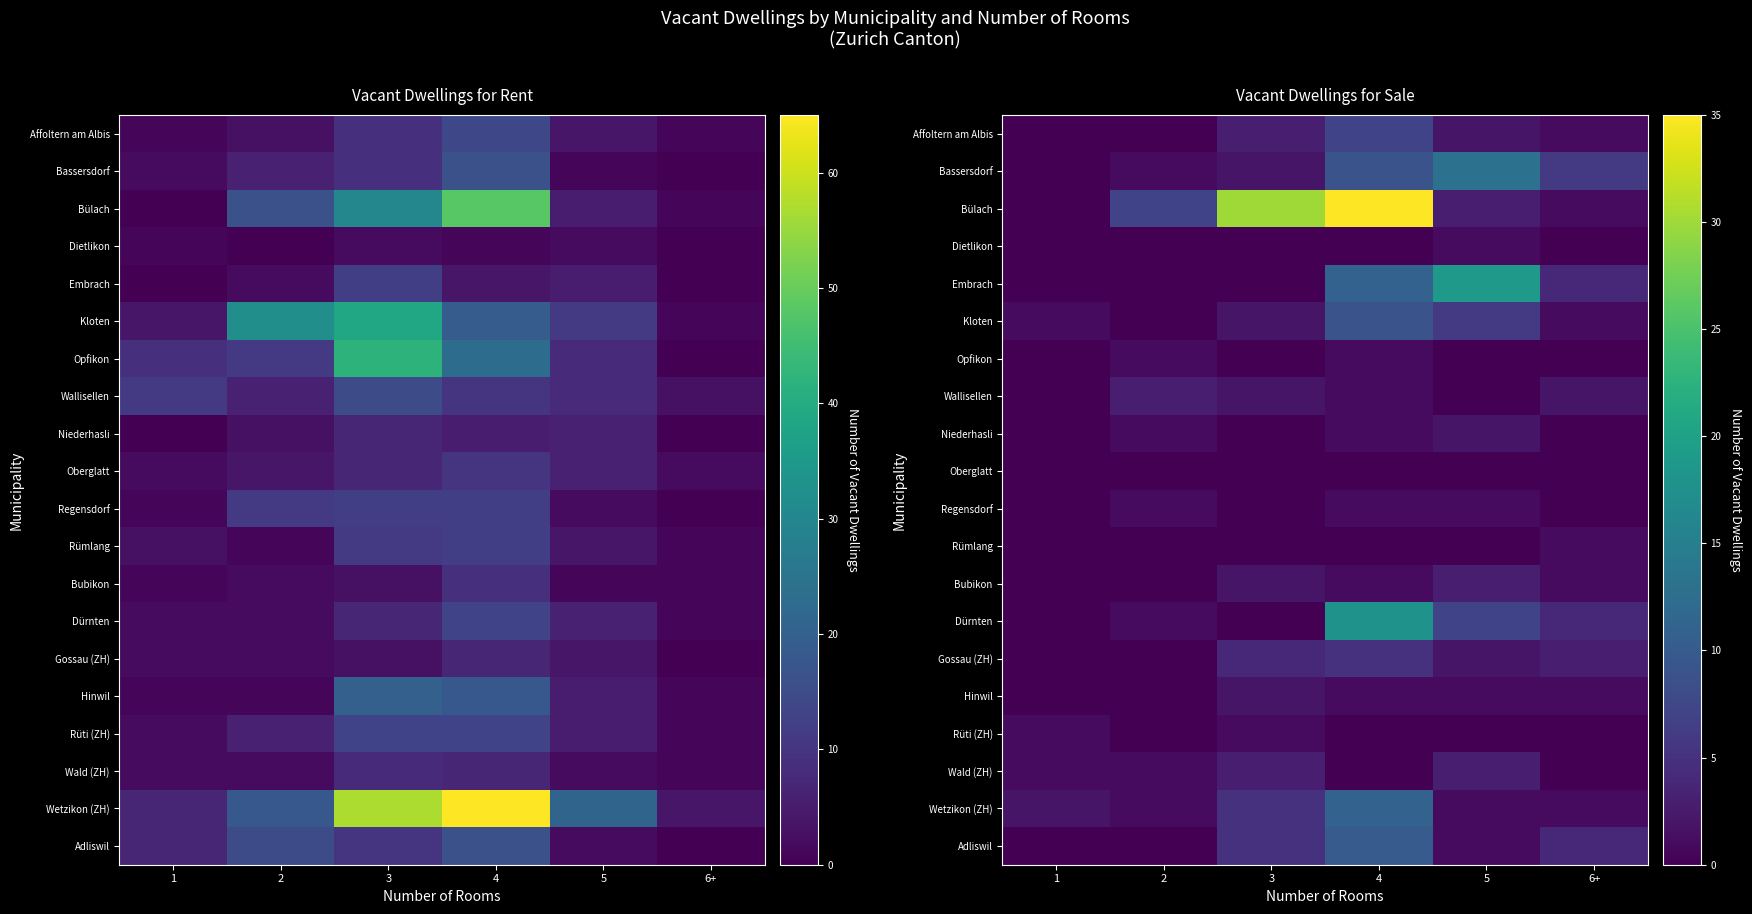

Is the value of Dürnten at 4 greater than the value of Dietlikon at 2?

Yes